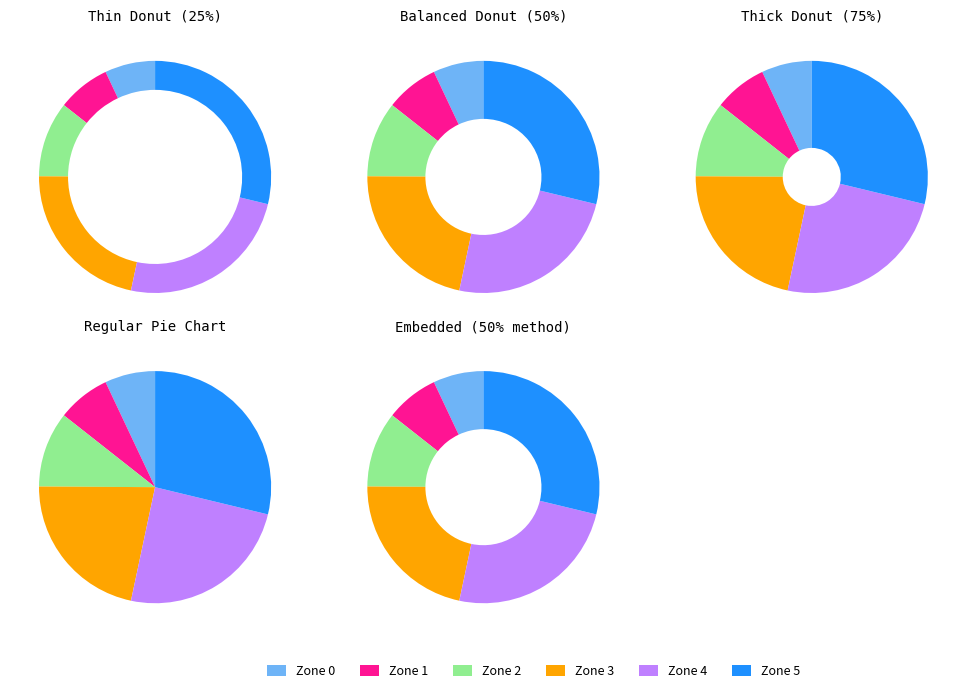

To the nearest percent, what is the combined percentage of Zone 0 and Zone 1?

14%